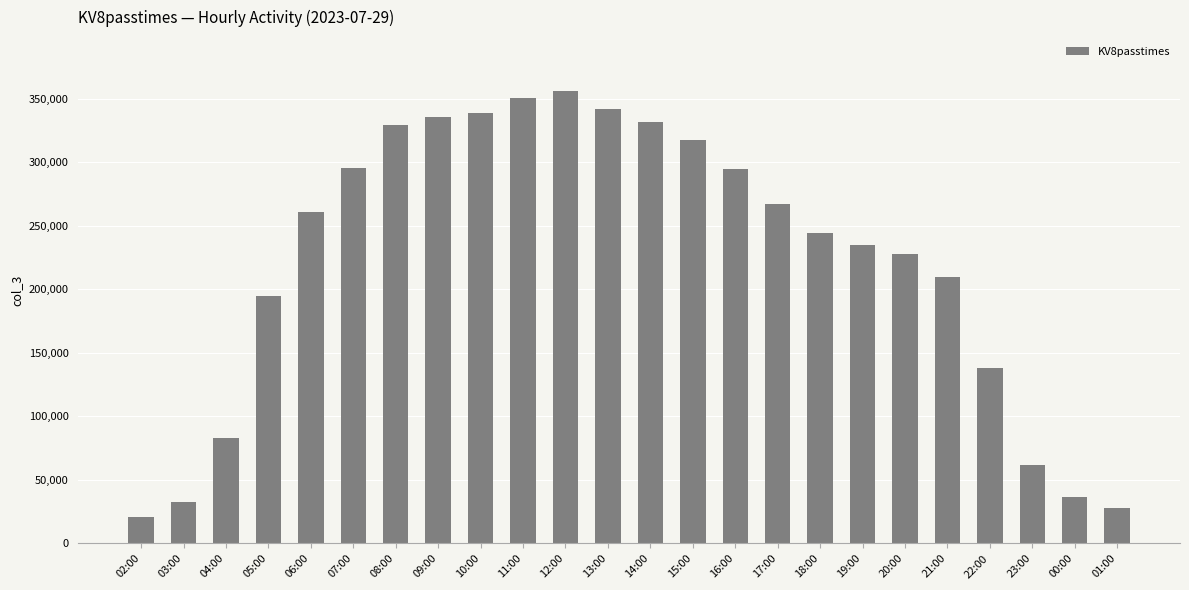

What position from the right is 14:00?

12